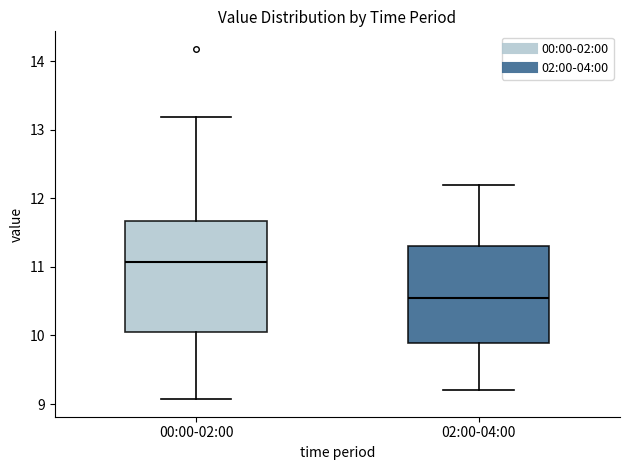

Which box's median line is the highest?

00:00-02:00